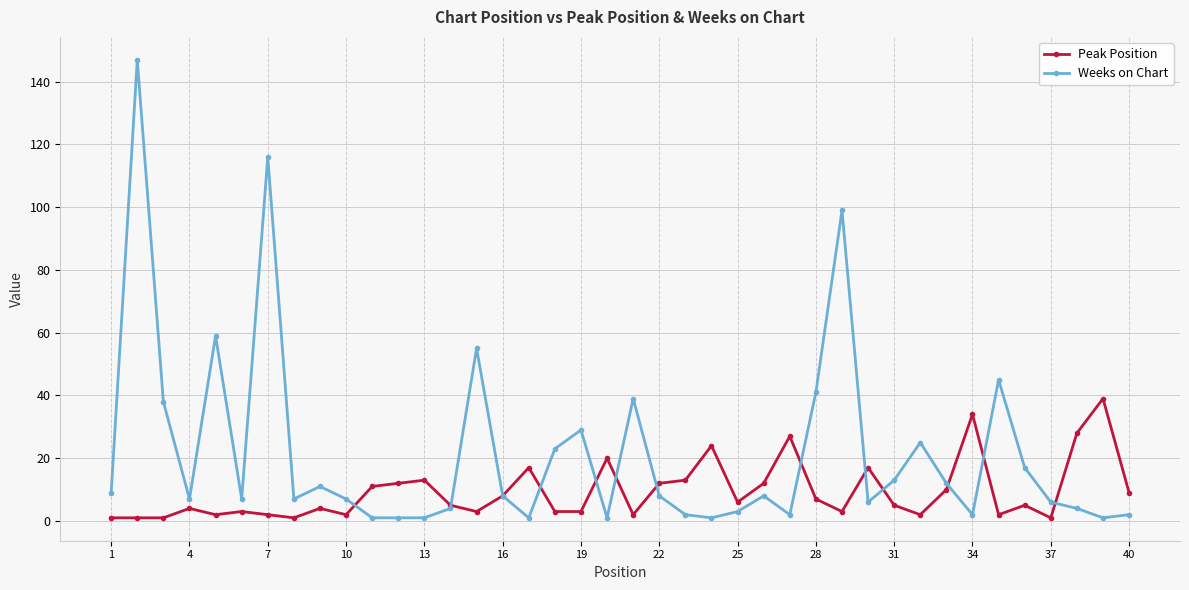

Reading left to right, extract all data points from this chart.

Peak Position: 1	1	1	4	2	3	2	1	4	2	11	12	13	5	3	8	17	3	3	20	2	12	13	24	6	12	27	7	3	17	5	2	10	34	2	5	1	28	39	9
Weeks on Chart: 9	147	38	7	59	7	116	7	11	7	1	1	1	4	55	8	1	23	29	1	39	8	2	1	3	8	2	41	99	6	13	25	12	2	45	17	6	4	1	2